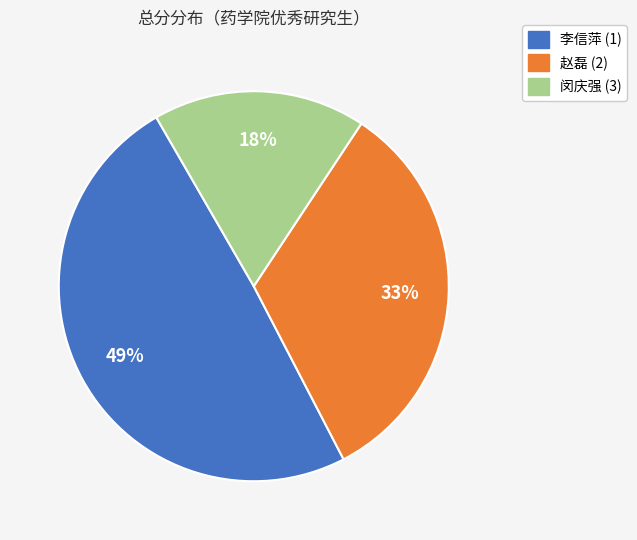

Is it true that 李信萍 (1) is 55% of the pie?

False